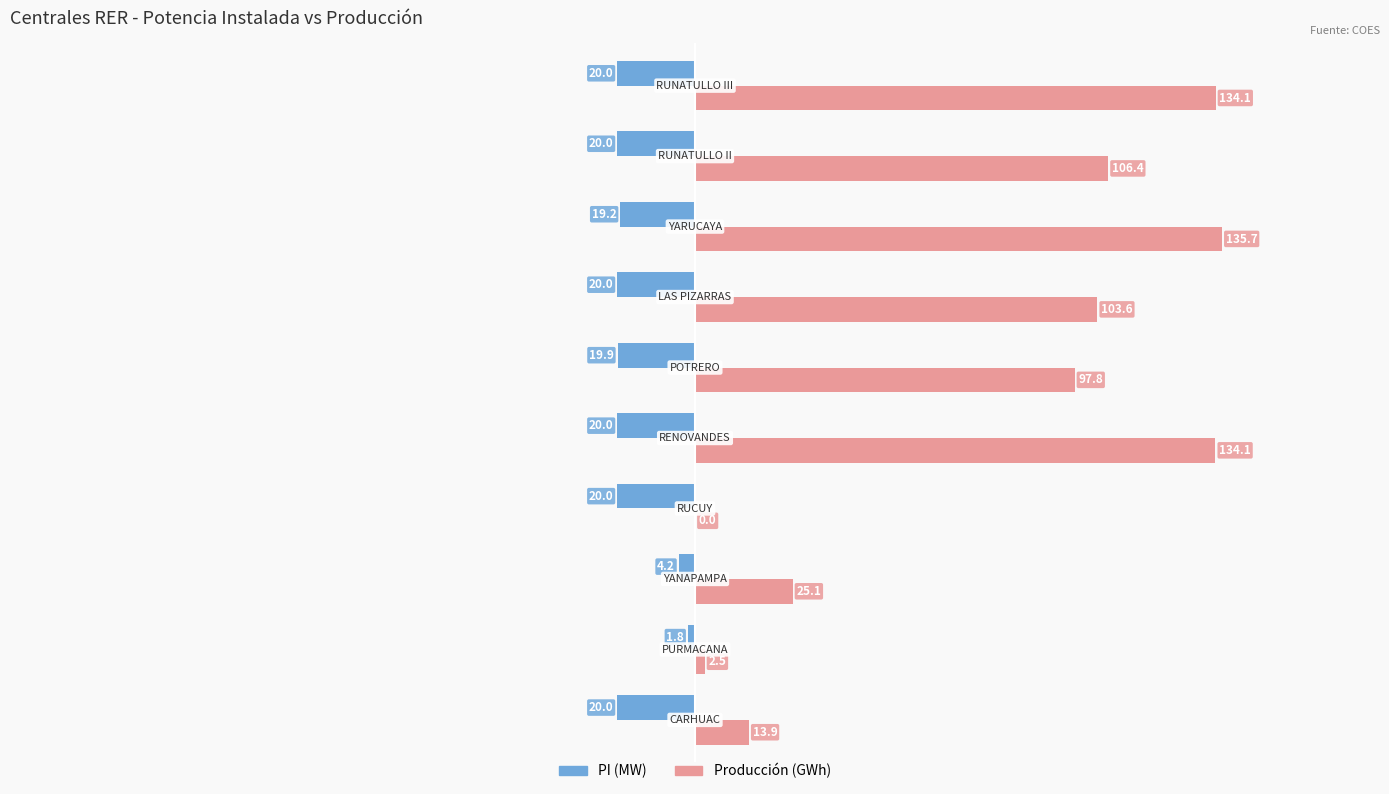

What is the greatest value displayed?

135.7